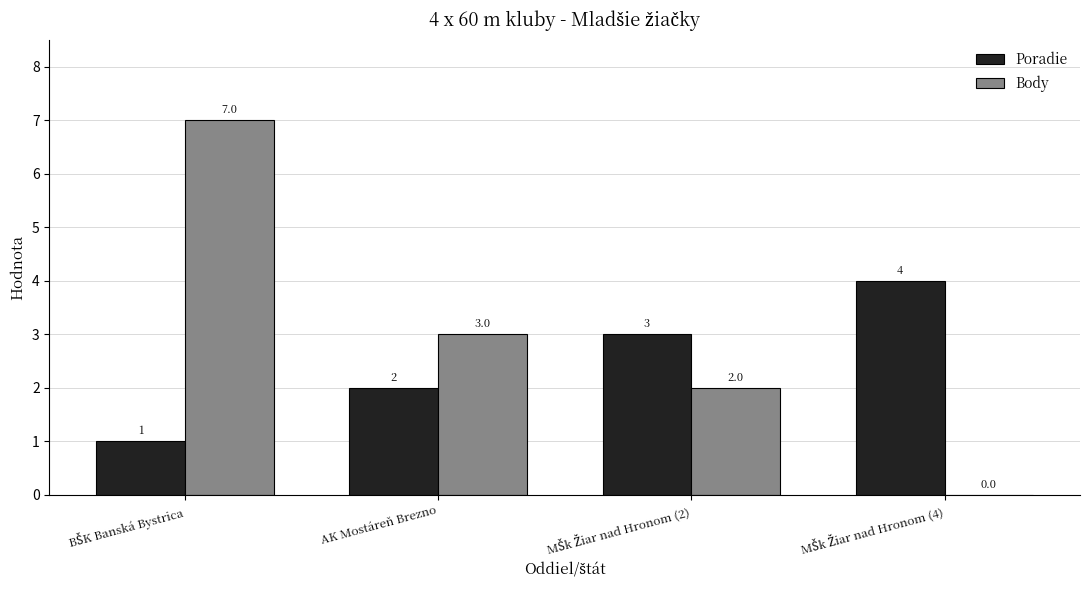

How many Body values are between 2 and 7?

3